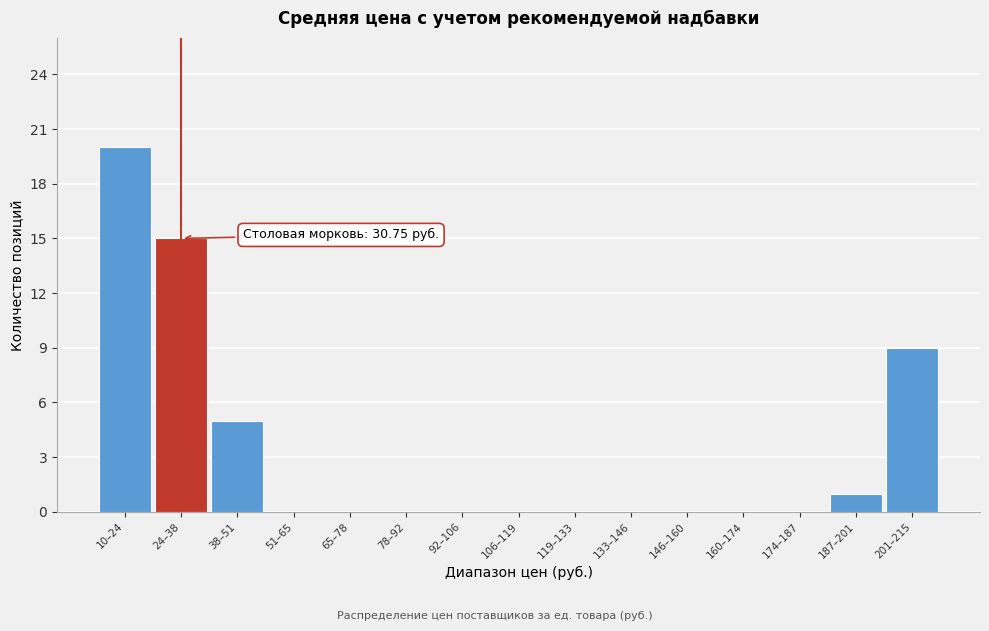

Reading right to left, what are all the values shown in this chart?

201–215=9	187–201=1	174–187=0	160–174=0	146–160=0	133–146=0	119–133=0	106–119=0	92–106=0	78–92=0	65–78=0	51–65=0	38–51=5	24–38=15	10–24=20